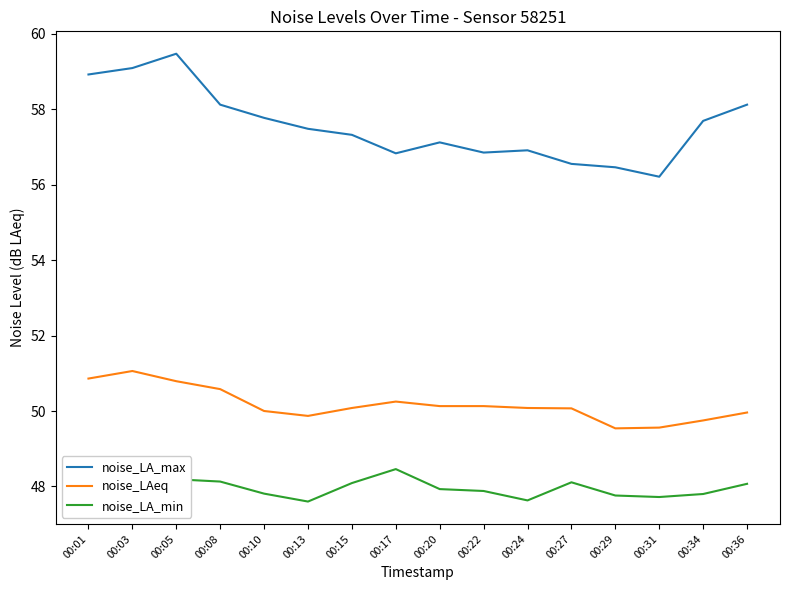

Reading left to right, what are all the values shown in this chart?

noise_LA_max: 00:01=58.9	00:03=59.1	00:05=59.5	00:08=58.1	00:10=57.8	00:13=57.5	00:15=57.3	00:17=56.8	00:20=57.1	00:22=56.9	00:24=56.9	00:27=56.5	00:29=56.5	00:31=56.2	00:34=57.7	00:36=58.1
noise_LAeq: 00:01=50.9	00:03=51.1	00:05=50.8	00:08=50.6	00:10=50.0	00:13=49.9	00:15=50.1	00:17=50.2	00:20=50.1	00:22=50.1	00:24=50.1	00:27=50.1	00:29=49.5	00:31=49.6	00:34=49.8	00:36=50.0
noise_LA_min: 00:01=48.1	00:03=48.6	00:05=48.2	00:08=48.1	00:10=47.8	00:13=47.6	00:15=48.1	00:17=48.5	00:20=47.9	00:22=47.9	00:24=47.6	00:27=48.1	00:29=47.8	00:31=47.7	00:34=47.8	00:36=48.1